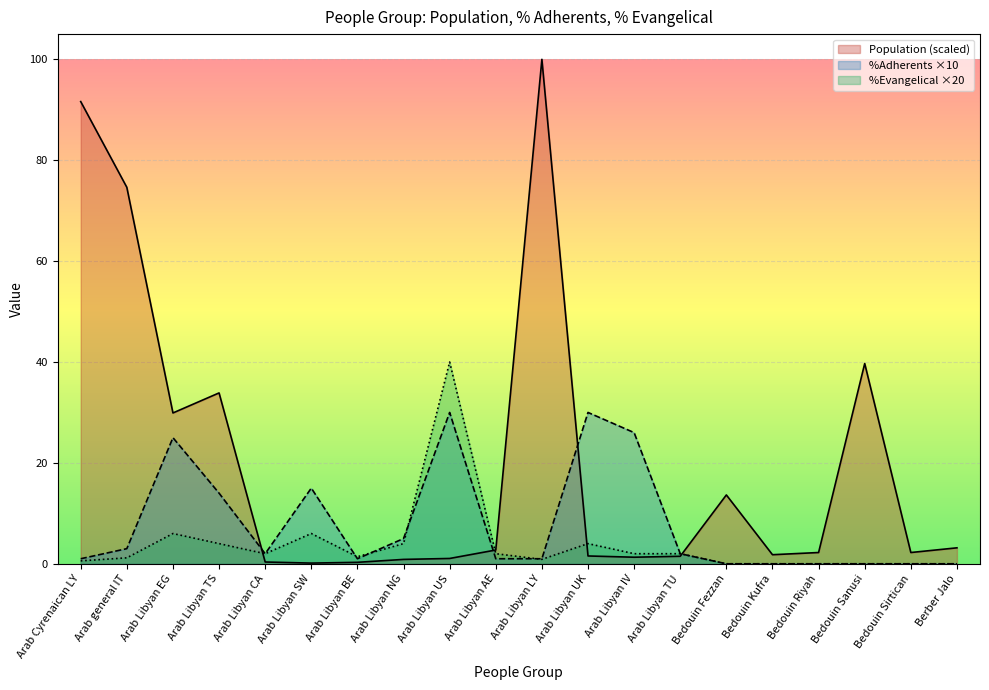

Which label corresponds to the smallest value in the chart?

Bedouin Fezzan